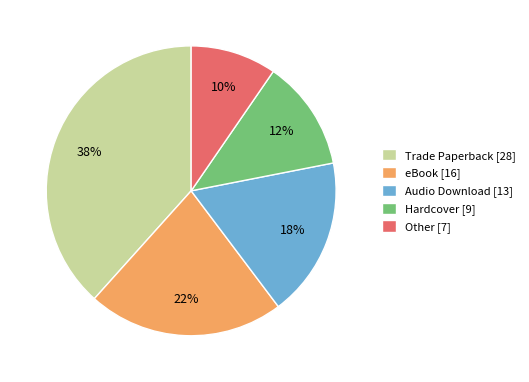

What is the largest slice in the pie chart?

Trade Paperback